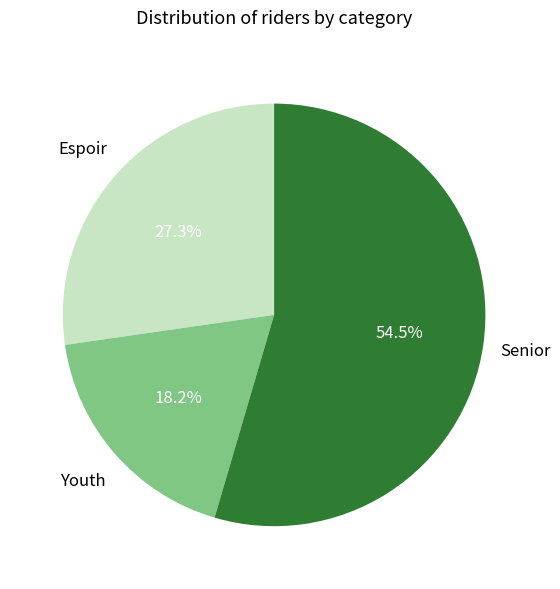

Is there a majority slice in this chart?

Yes